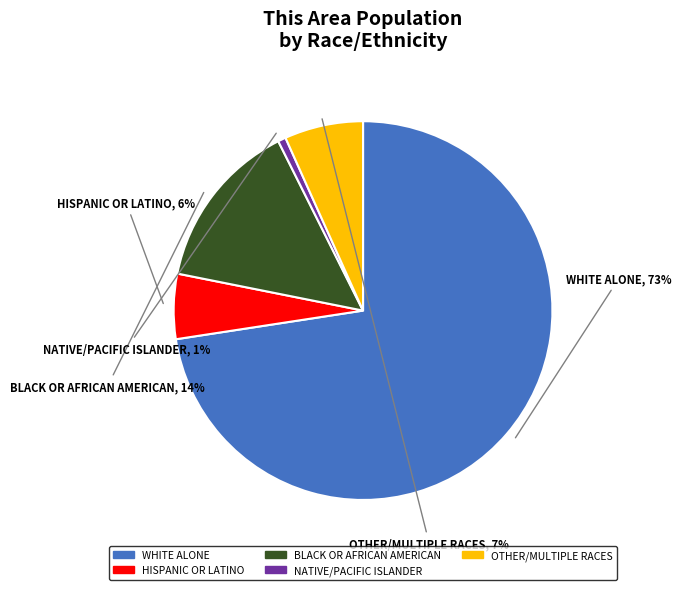

The WHITE ALONE slice represents 79% of the pie. True or false?

False